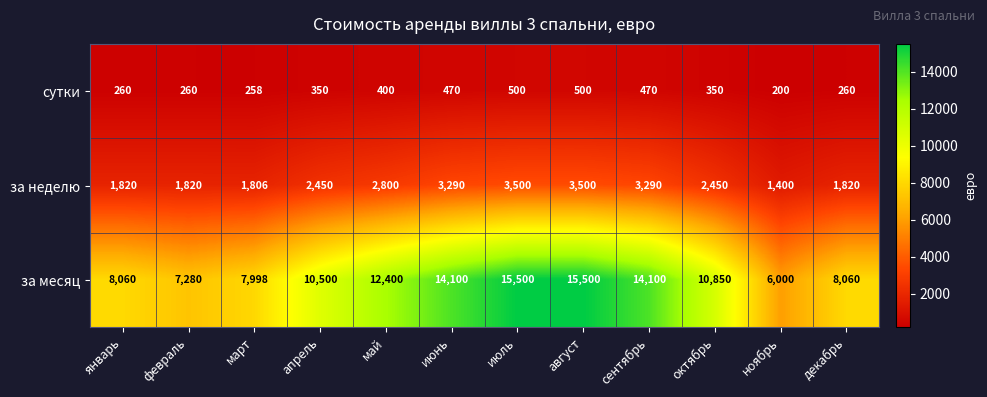

Rank the series at сентябрь from highest to lowest value.

за месяц, за неделю, сутки